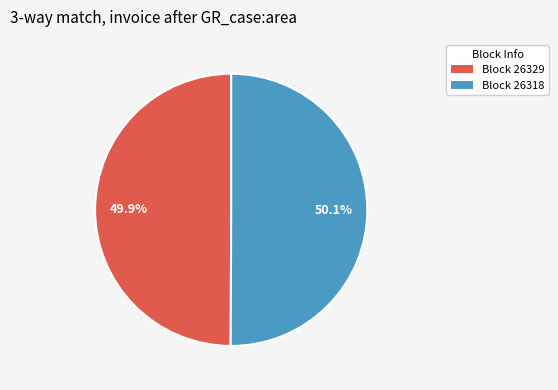

Does any single category account for the majority?

Yes